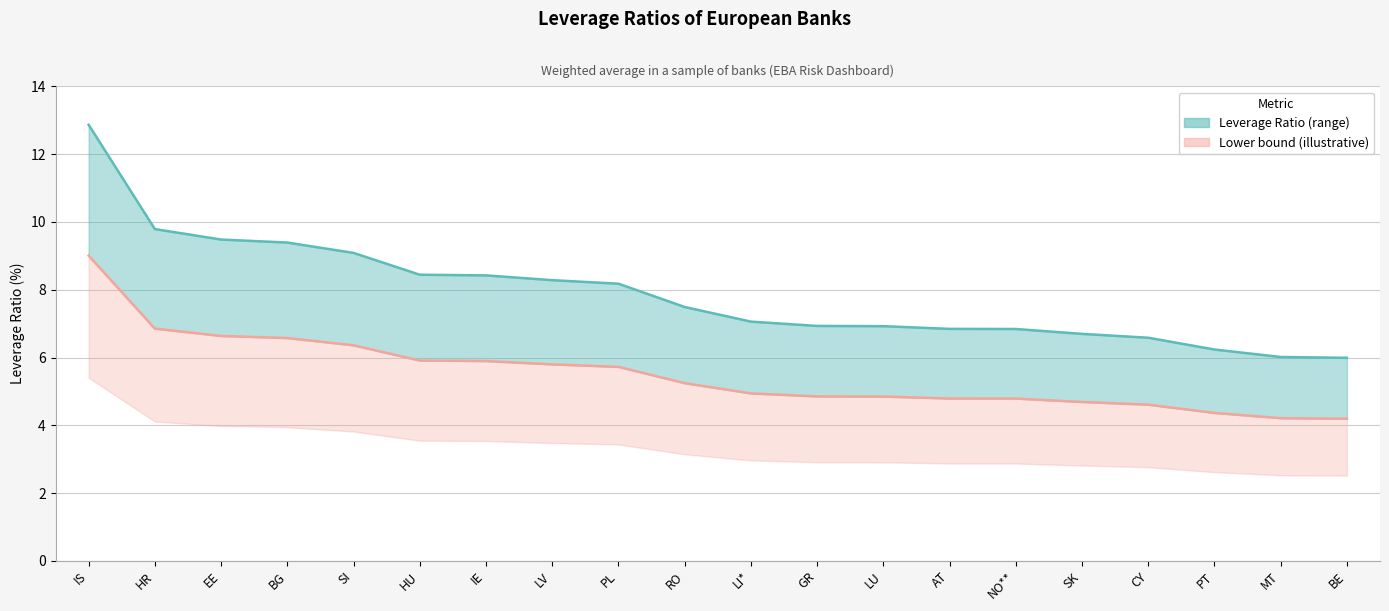

What is the highest value of the Leverage Ratio (max) series?

12.9